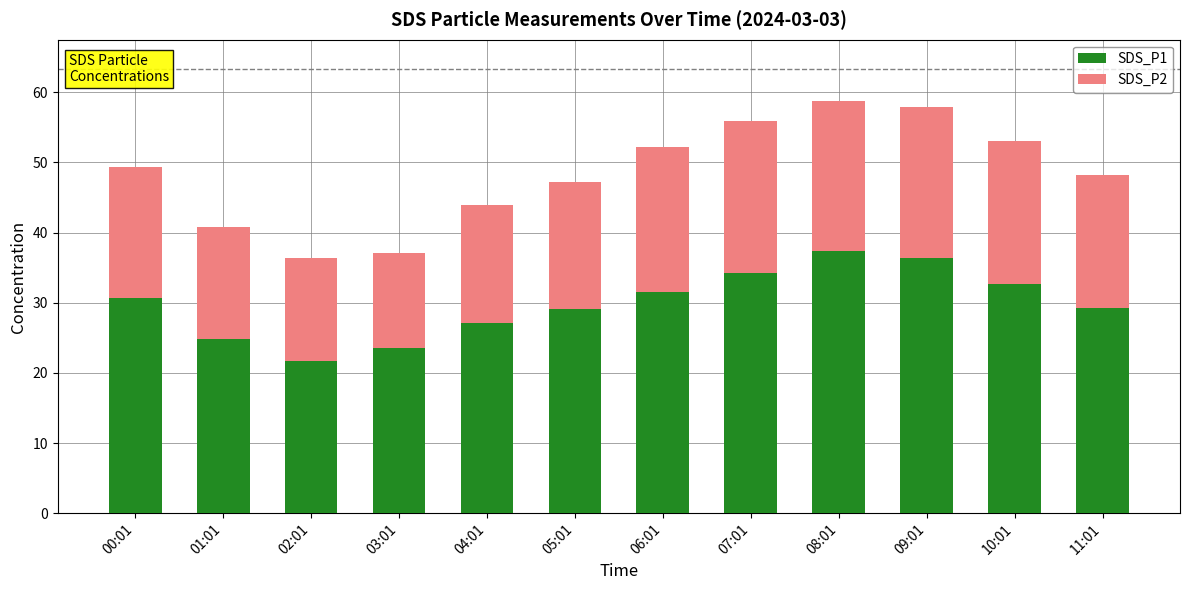

What is the total value across all series at 08:01?

58.7